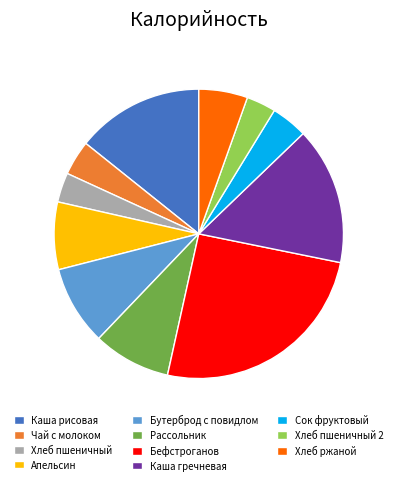

Is Хлеб ржаной the majority of the pie?

No